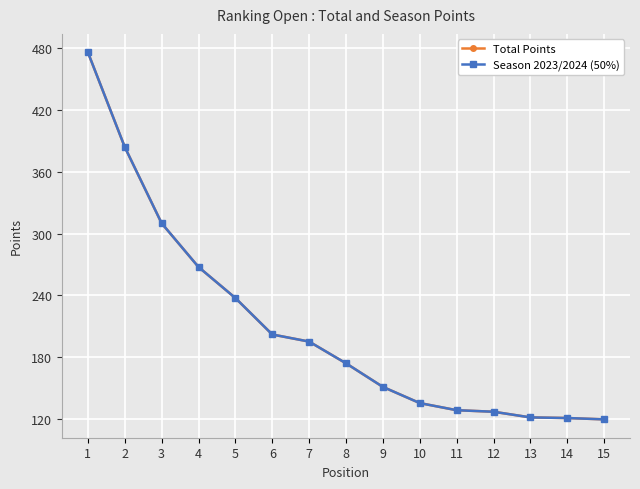

True or false: Total Points and Season 2023/2024 (50%) intersect in this chart.

False